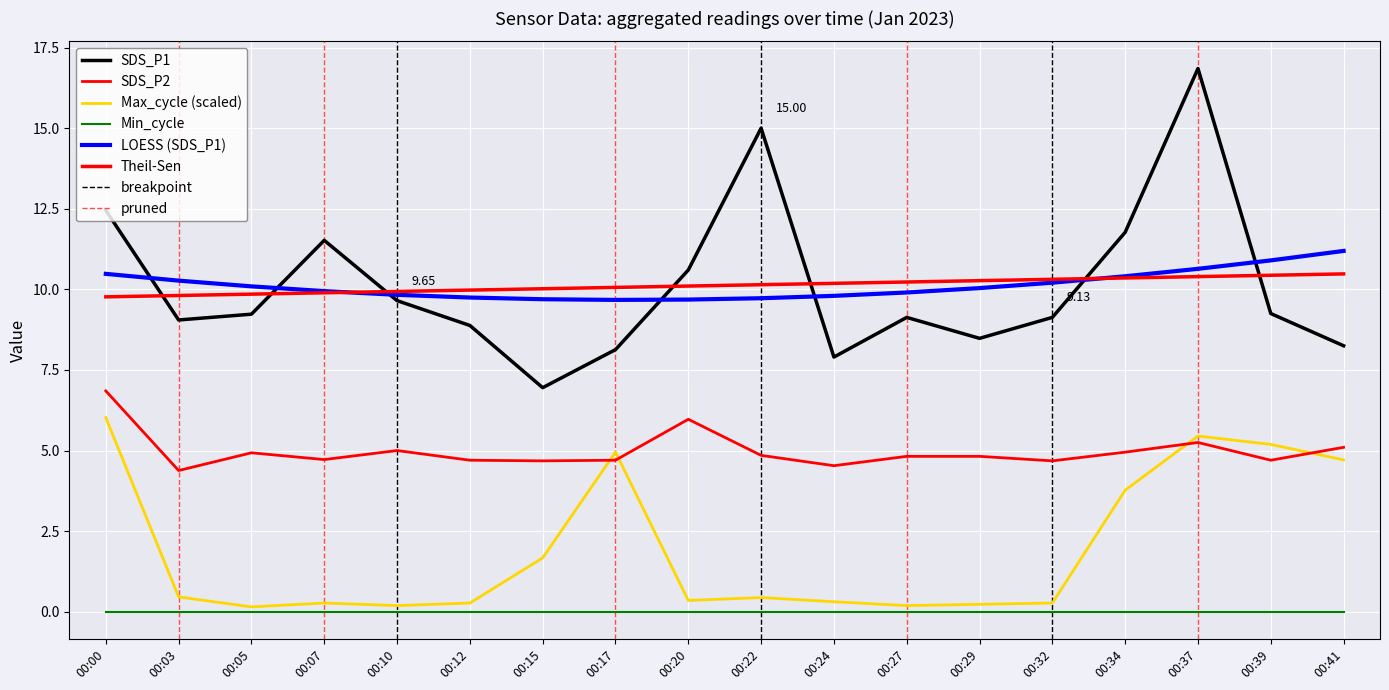

In SDS_P2, how many points are higher than both neighbors (excluding endpoints)?

4